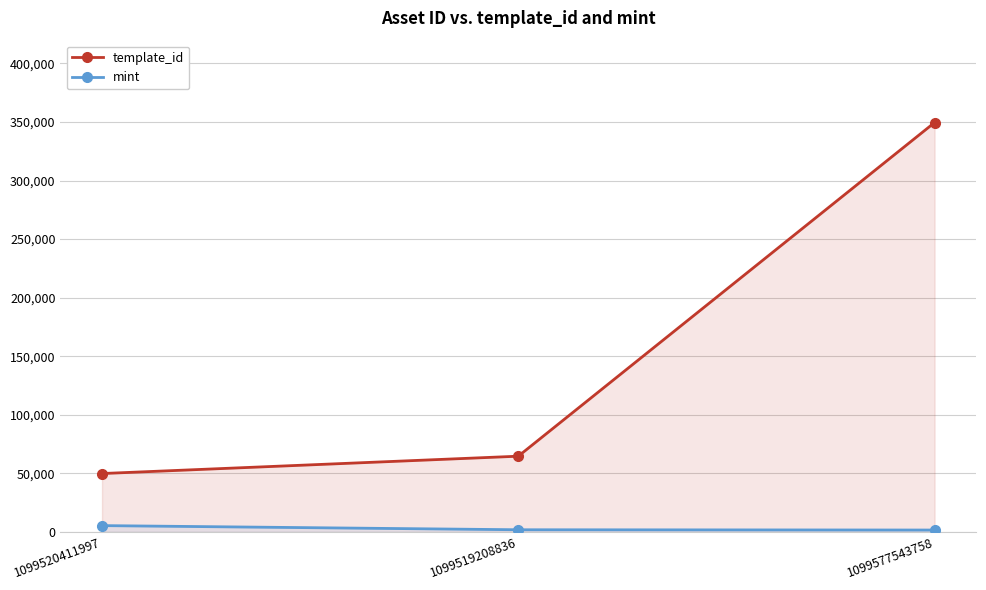

The value of mint at 1099577543758 is 2739. True or false?

False